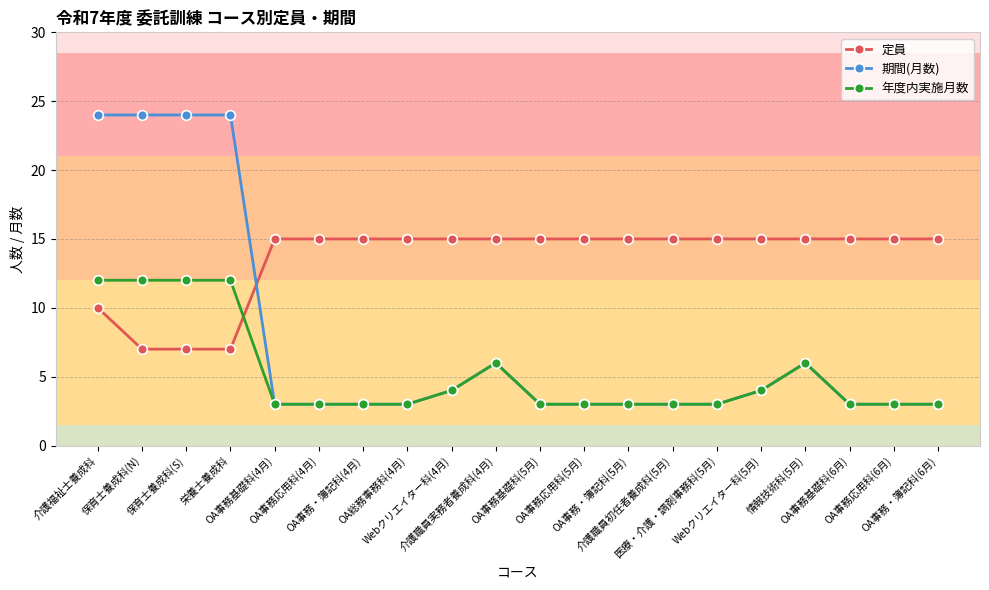

The 年度内実施月数 series shows 2 at OA事務応用科(6月). True or false?

False